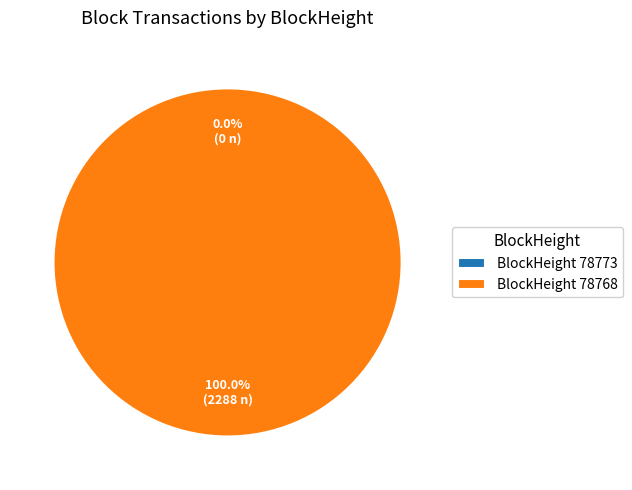

Does 78773 account for over 50% of the chart?

No